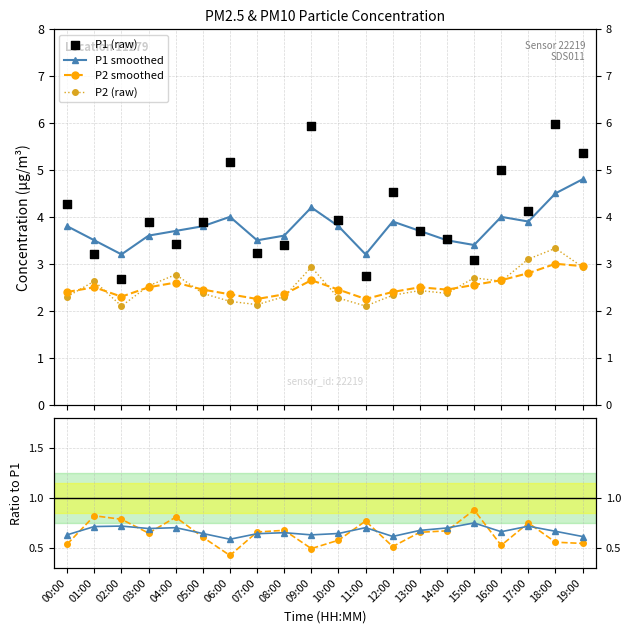

At how many categories does at least one series exceed 4?

8